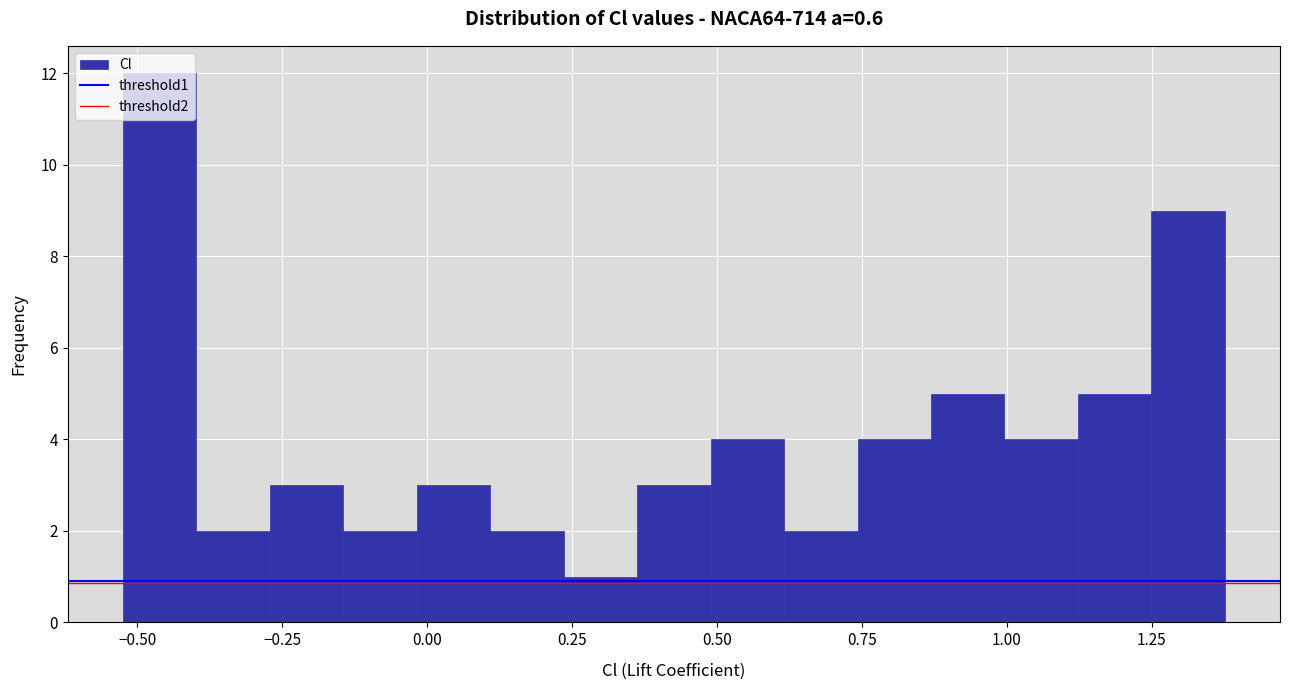

Around what value on the x-axis is the tallest bar? Give the approximate position of its centre, as read against the axis.

-0.45